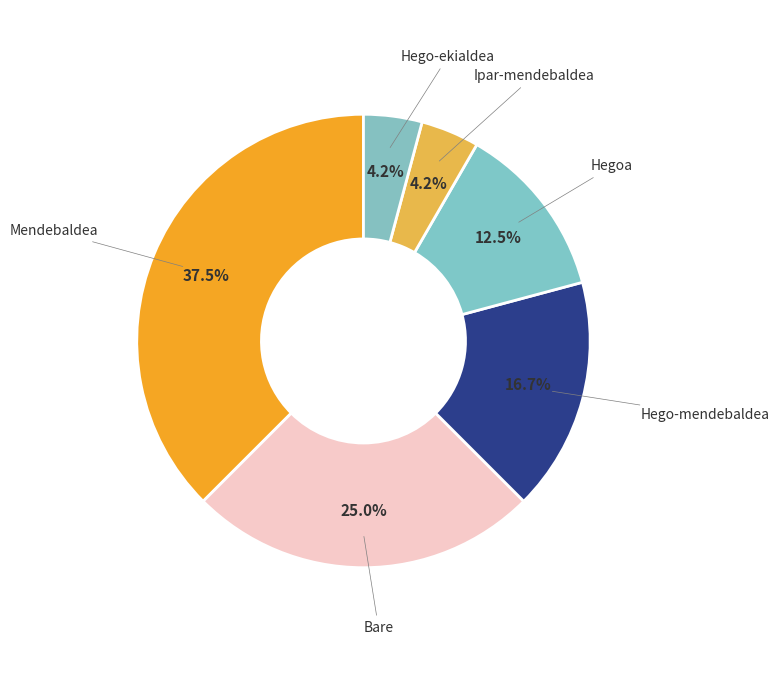

How many slices are in this pie chart?

6